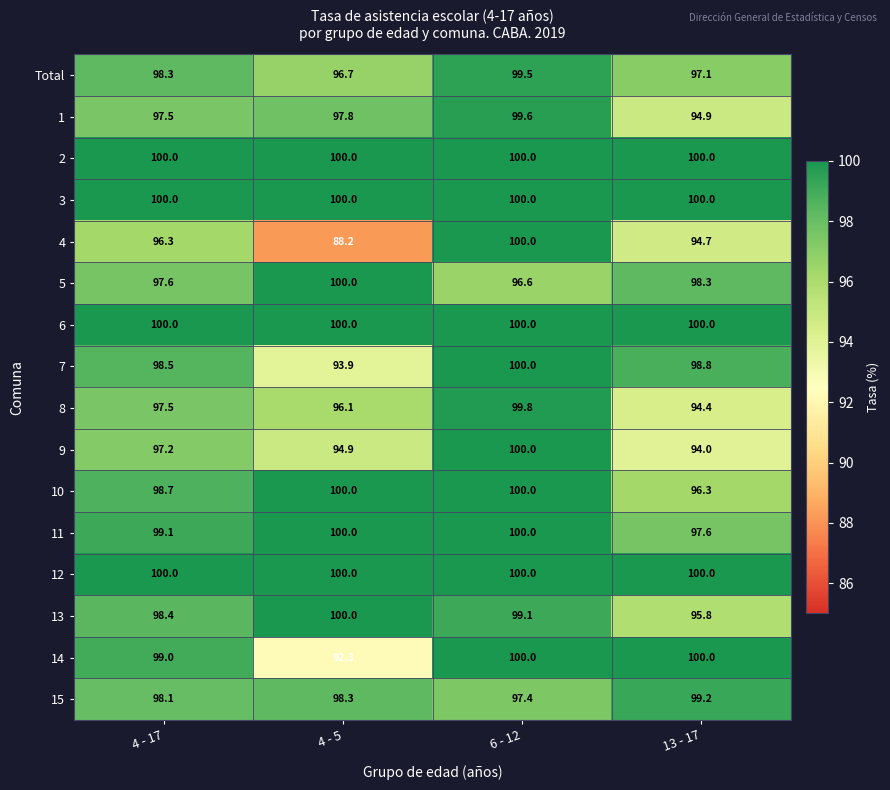

What is the difference between the maximum and minimum values in the 11 series?

2.4